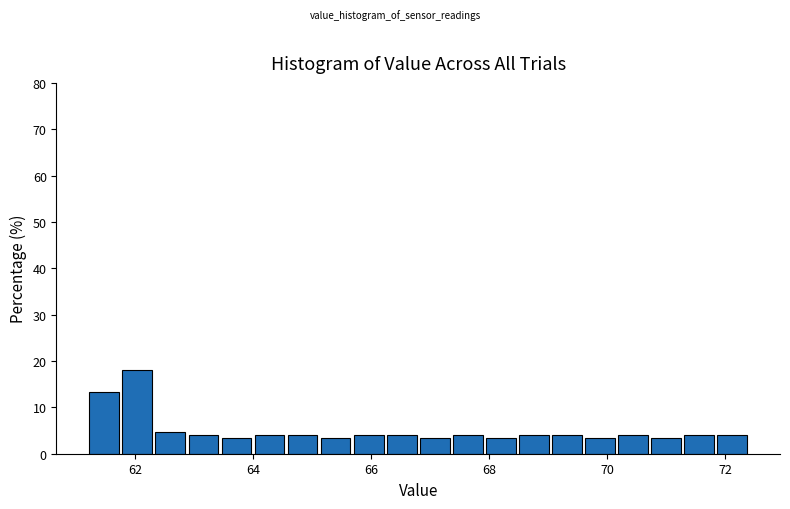

Around what value on the x-axis is the tallest bar? Give the approximate position of its centre, as read against the axis.

62.0